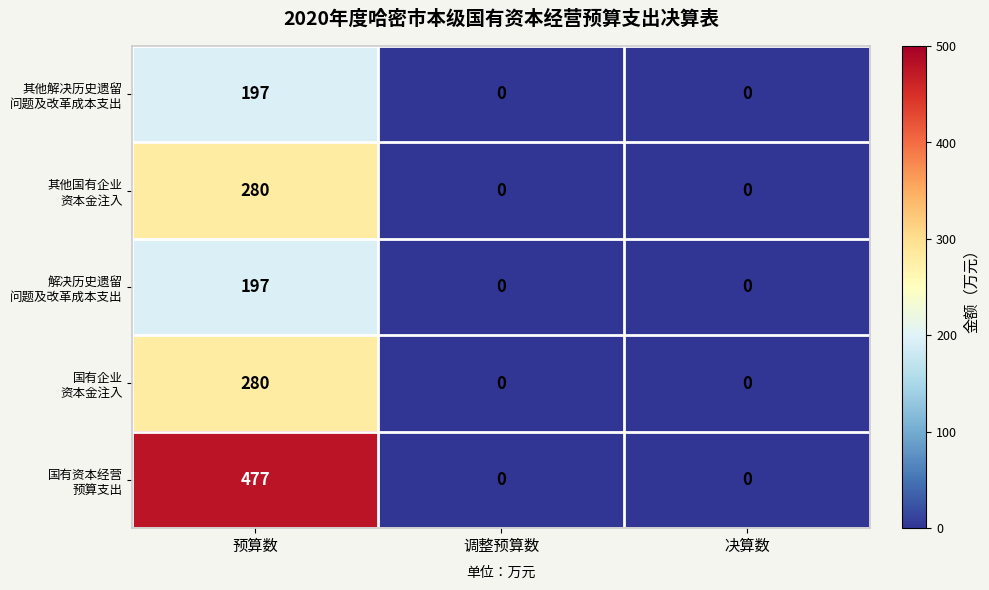

What is the greatest value displayed?

477